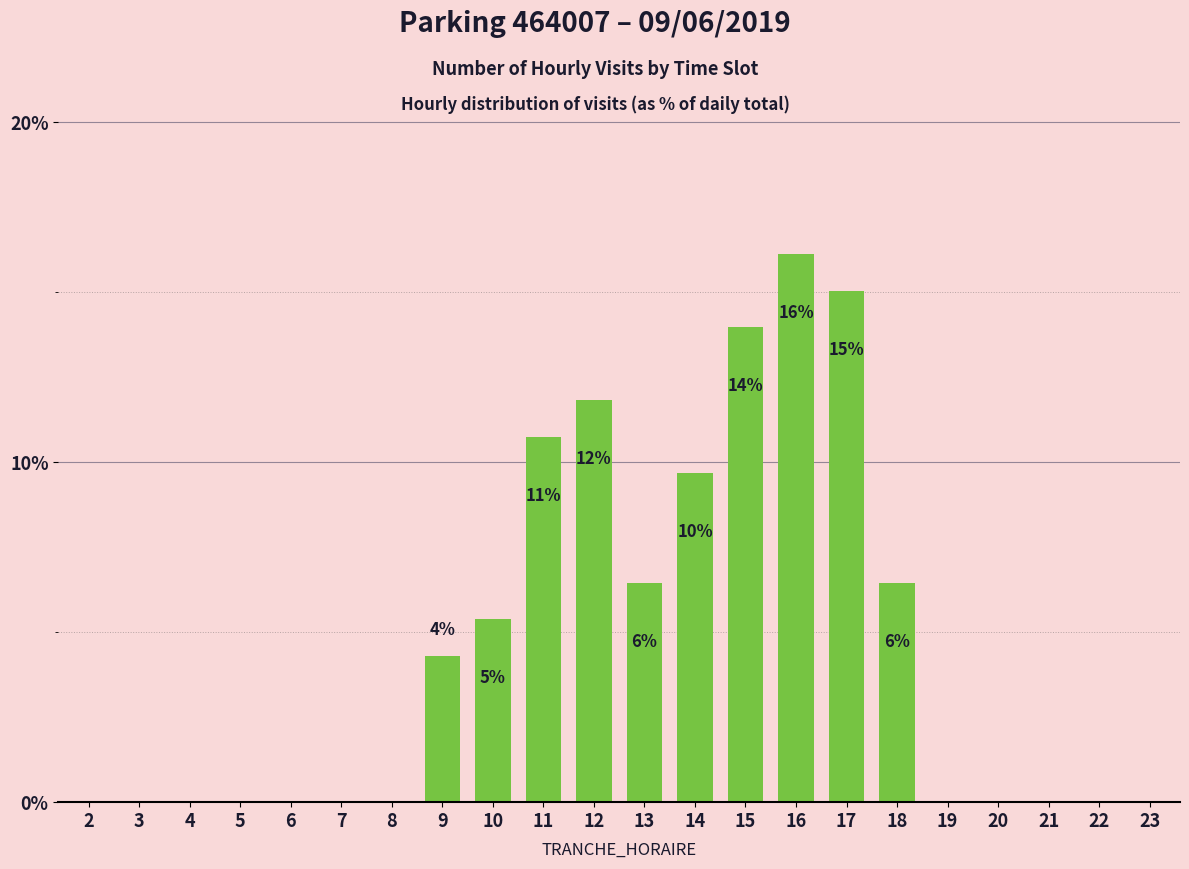

What is the sum of all values?

100.0